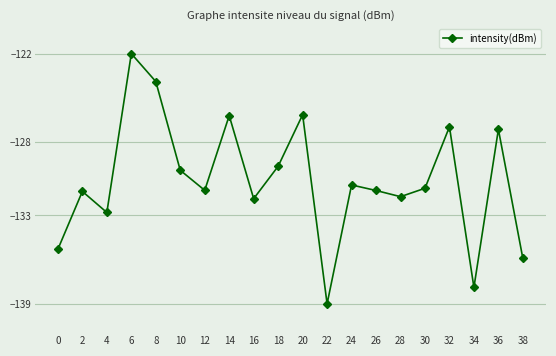

The value at 18 is -193.0. True or false?

False